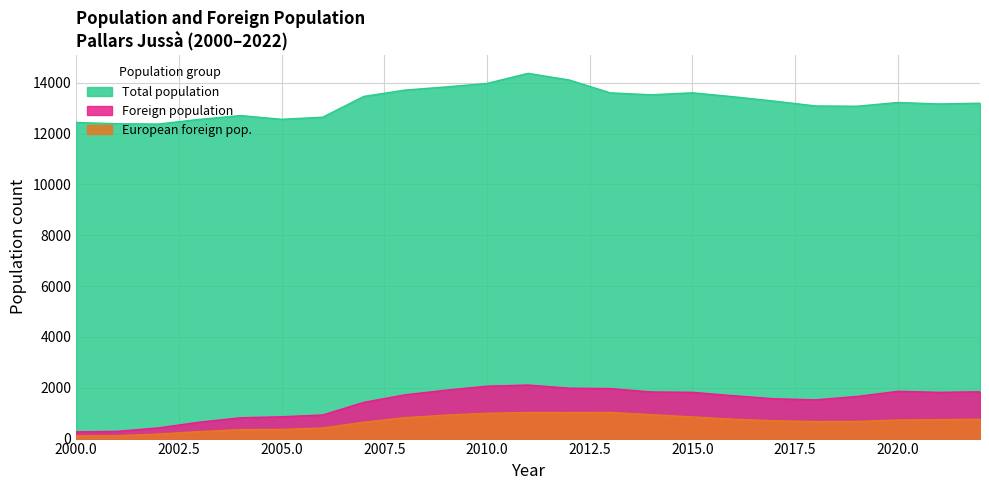

At which category does Foreign population reach its first local peak?

2011